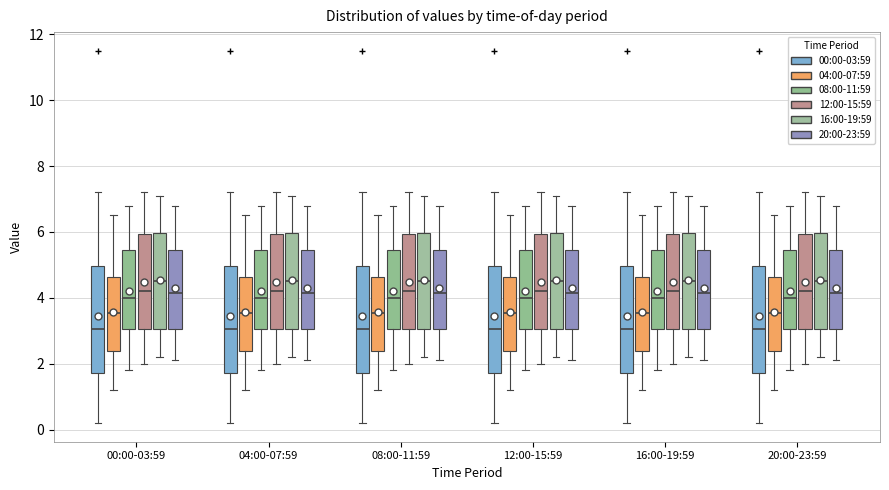

Reading left to right, read every box against the y-axis: the position of its median line, the range the box covers, and the ends of its whiskers. The values are not printed on the chart, so give them approximately, as read against the axis.

00:00-03:59 (00:00-03:59): median 3.0, box 1.8 to 5.0, whiskers 0.2 to 7.2
00:00-03:59 (04:00-07:59): median 3.6, box 2.4 to 4.6, whiskers 1.2 to 6.6
00:00-03:59 (08:00-11:59): median 4.0, box 3.0 to 5.4, whiskers 1.8 to 6.8
00:00-03:59 (12:00-15:59): median 4.2, box 3.0 to 6.0, whiskers 2.0 to 7.2
00:00-03:59 (16:00-19:59): median 4.6, box 3.0 to 6.0, whiskers 2.2 to 7.2
00:00-03:59 (20:00-23:59): median 4.2, box 3.0 to 5.4, whiskers 2.2 to 6.8
04:00-07:59 (00:00-03:59): median 3.0, box 1.8 to 5.0, whiskers 0.2 to 7.2
04:00-07:59 (04:00-07:59): median 3.6, box 2.4 to 4.6, whiskers 1.2 to 6.6
04:00-07:59 (08:00-11:59): median 4.0, box 3.0 to 5.4, whiskers 1.8 to 6.8
04:00-07:59 (12:00-15:59): median 4.2, box 3.0 to 6.0, whiskers 2.0 to 7.2
04:00-07:59 (16:00-19:59): median 4.6, box 3.0 to 6.0, whiskers 2.2 to 7.2
04:00-07:59 (20:00-23:59): median 4.2, box 3.0 to 5.4, whiskers 2.2 to 6.8
08:00-11:59 (00:00-03:59): median 3.0, box 1.8 to 5.0, whiskers 0.2 to 7.2
08:00-11:59 (04:00-07:59): median 3.6, box 2.4 to 4.6, whiskers 1.2 to 6.6
08:00-11:59 (08:00-11:59): median 4.0, box 3.0 to 5.4, whiskers 1.8 to 6.8
08:00-11:59 (12:00-15:59): median 4.2, box 3.0 to 6.0, whiskers 2.0 to 7.2
08:00-11:59 (16:00-19:59): median 4.6, box 3.0 to 6.0, whiskers 2.2 to 7.2
08:00-11:59 (20:00-23:59): median 4.2, box 3.0 to 5.4, whiskers 2.2 to 6.8
12:00-15:59 (00:00-03:59): median 3.0, box 1.8 to 5.0, whiskers 0.2 to 7.2
12:00-15:59 (04:00-07:59): median 3.6, box 2.4 to 4.6, whiskers 1.2 to 6.6
12:00-15:59 (08:00-11:59): median 4.0, box 3.0 to 5.4, whiskers 1.8 to 6.8
12:00-15:59 (12:00-15:59): median 4.2, box 3.0 to 6.0, whiskers 2.0 to 7.2
12:00-15:59 (16:00-19:59): median 4.6, box 3.0 to 6.0, whiskers 2.2 to 7.2
12:00-15:59 (20:00-23:59): median 4.2, box 3.0 to 5.4, whiskers 2.2 to 6.8
16:00-19:59 (00:00-03:59): median 3.0, box 1.8 to 5.0, whiskers 0.2 to 7.2
16:00-19:59 (04:00-07:59): median 3.6, box 2.4 to 4.6, whiskers 1.2 to 6.6
16:00-19:59 (08:00-11:59): median 4.0, box 3.0 to 5.4, whiskers 1.8 to 6.8
16:00-19:59 (12:00-15:59): median 4.2, box 3.0 to 6.0, whiskers 2.0 to 7.2
16:00-19:59 (16:00-19:59): median 4.6, box 3.0 to 6.0, whiskers 2.2 to 7.2
16:00-19:59 (20:00-23:59): median 4.2, box 3.0 to 5.4, whiskers 2.2 to 6.8
20:00-23:59 (00:00-03:59): median 3.0, box 1.8 to 5.0, whiskers 0.2 to 7.2
20:00-23:59 (04:00-07:59): median 3.6, box 2.4 to 4.6, whiskers 1.2 to 6.6
20:00-23:59 (08:00-11:59): median 4.0, box 3.0 to 5.4, whiskers 1.8 to 6.8
20:00-23:59 (12:00-15:59): median 4.2, box 3.0 to 6.0, whiskers 2.0 to 7.2
20:00-23:59 (16:00-19:59): median 4.6, box 3.0 to 6.0, whiskers 2.2 to 7.2
20:00-23:59 (20:00-23:59): median 4.2, box 3.0 to 5.4, whiskers 2.2 to 6.8